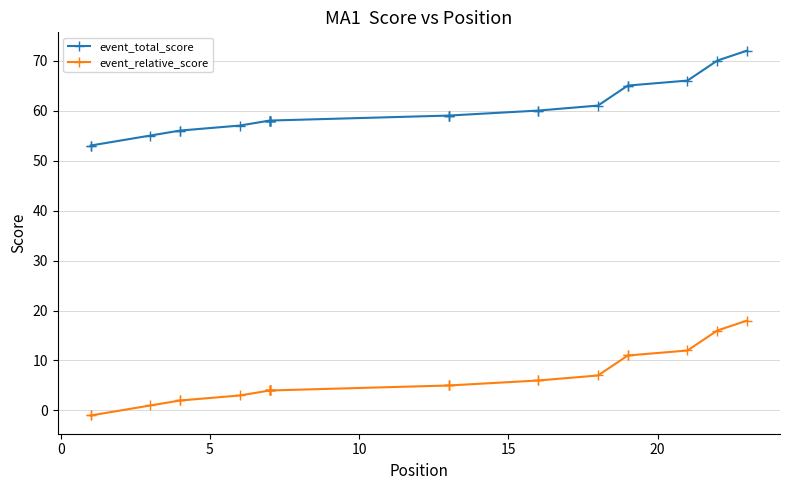

What is the minimum value for event_total_score?

53